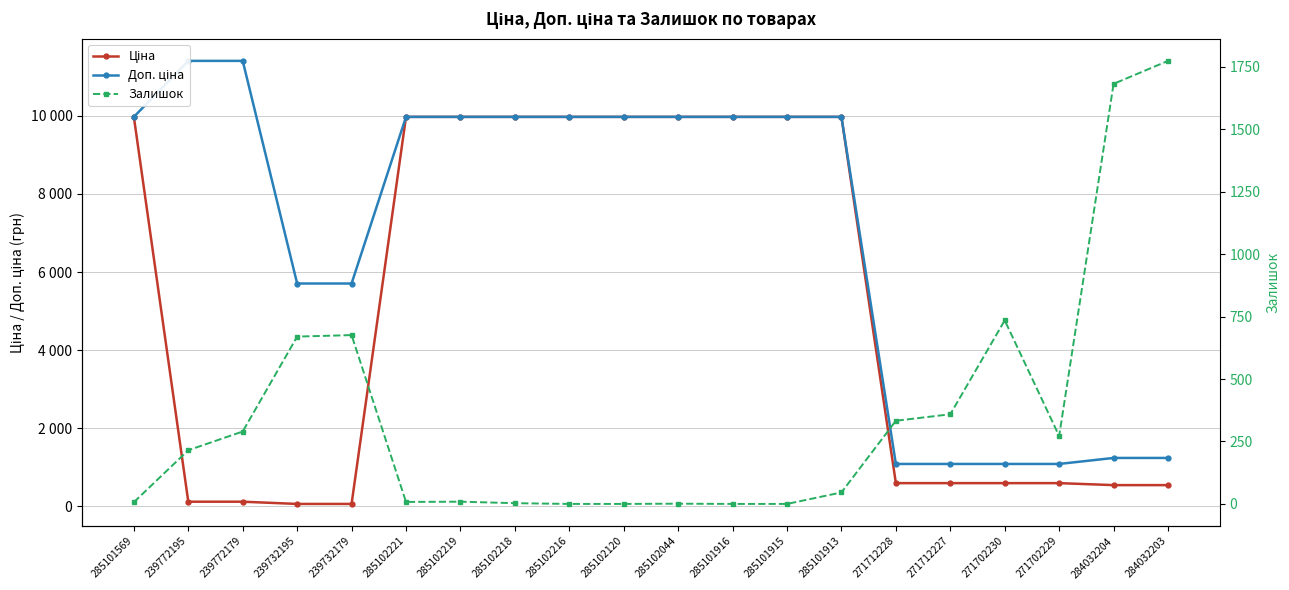

What is the sum of all Ціна values?

103529.8